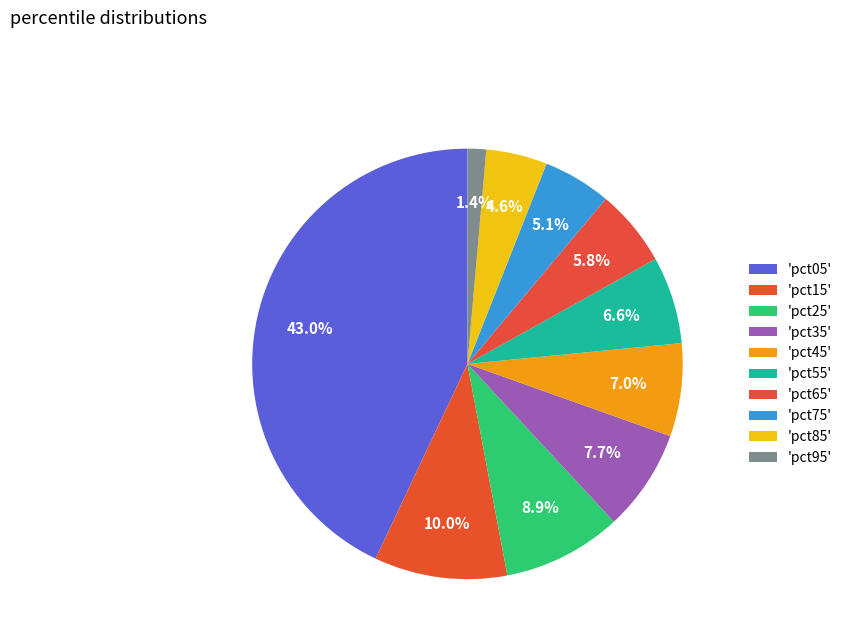

How many slices are in this pie chart?

10